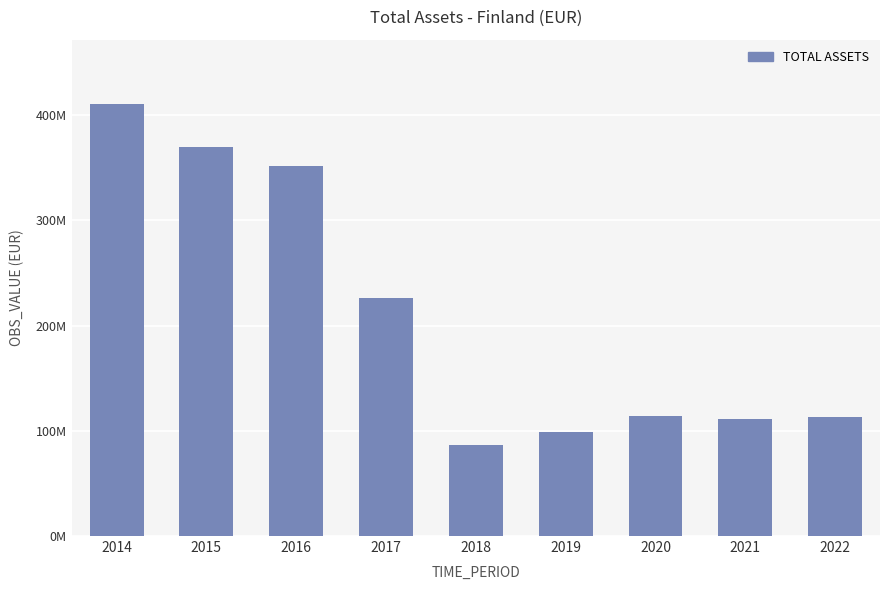

Are the bars horizontal?

No